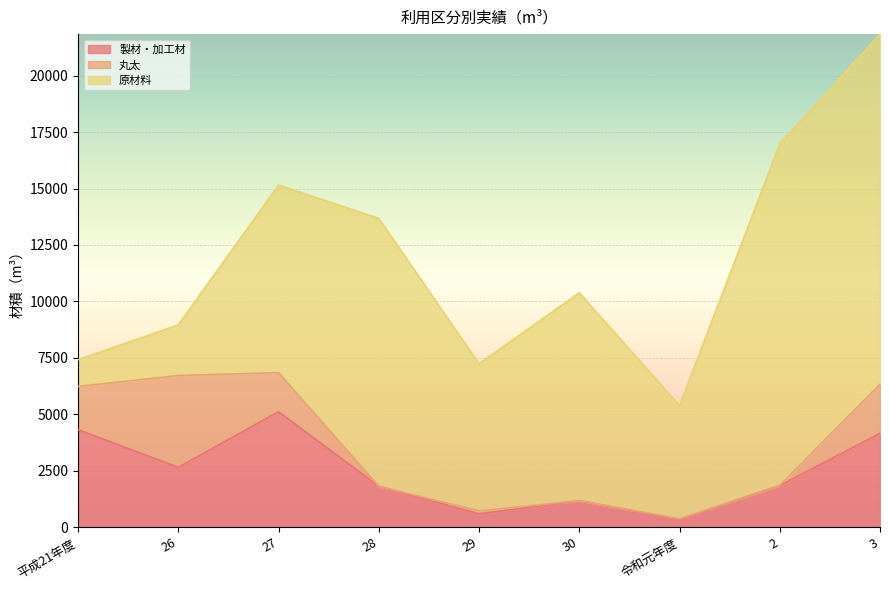

Reading left to right, extract all data points from this chart.

製材・加工材: 4316	2645	5109	1807	584	1164	338	1837	4151
丸太: 1912	4069	1733	1	129	0	28	8	2178
原材料: 1185	2245	8309	11869	6523	9217	5014	15139	15513